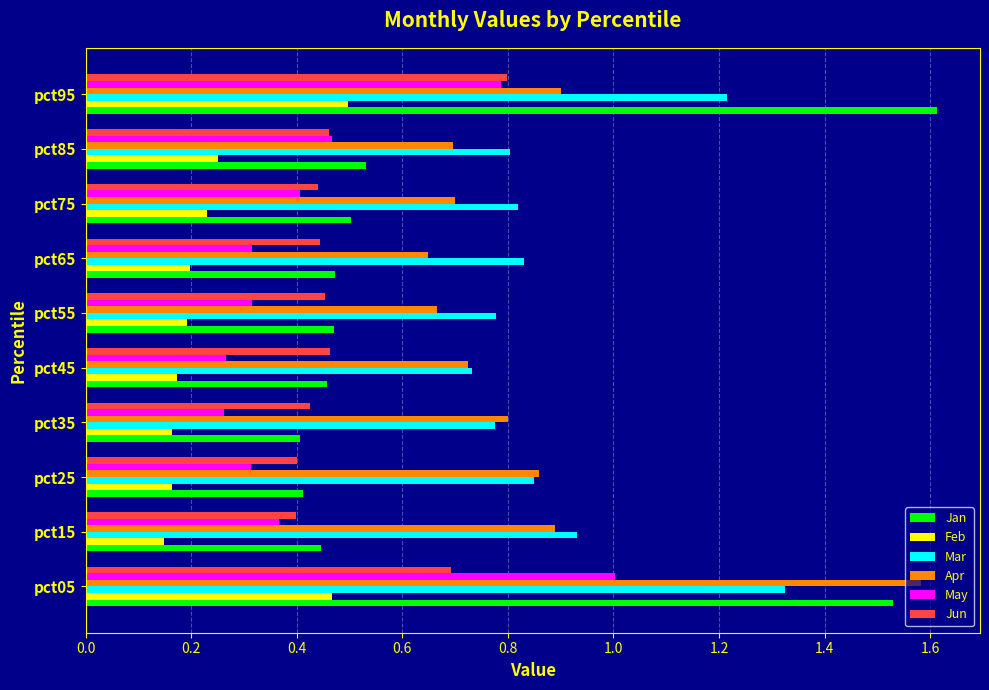

What is the maximum value for May?

1.0